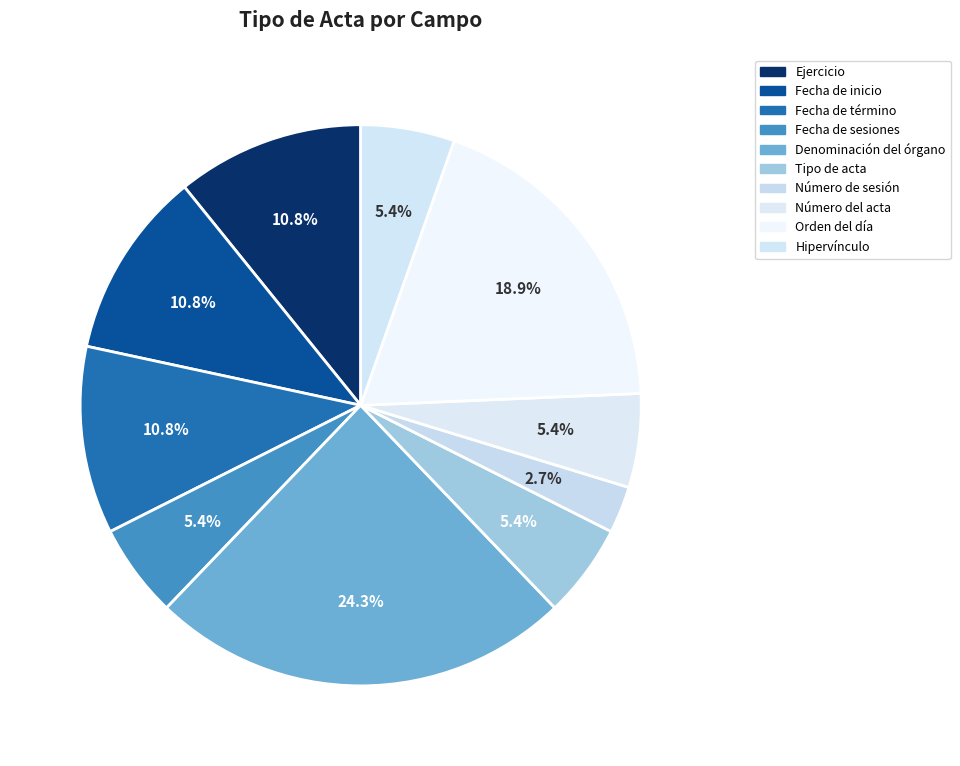

Between Orden del día and Fecha de término, which is larger?

Orden del día